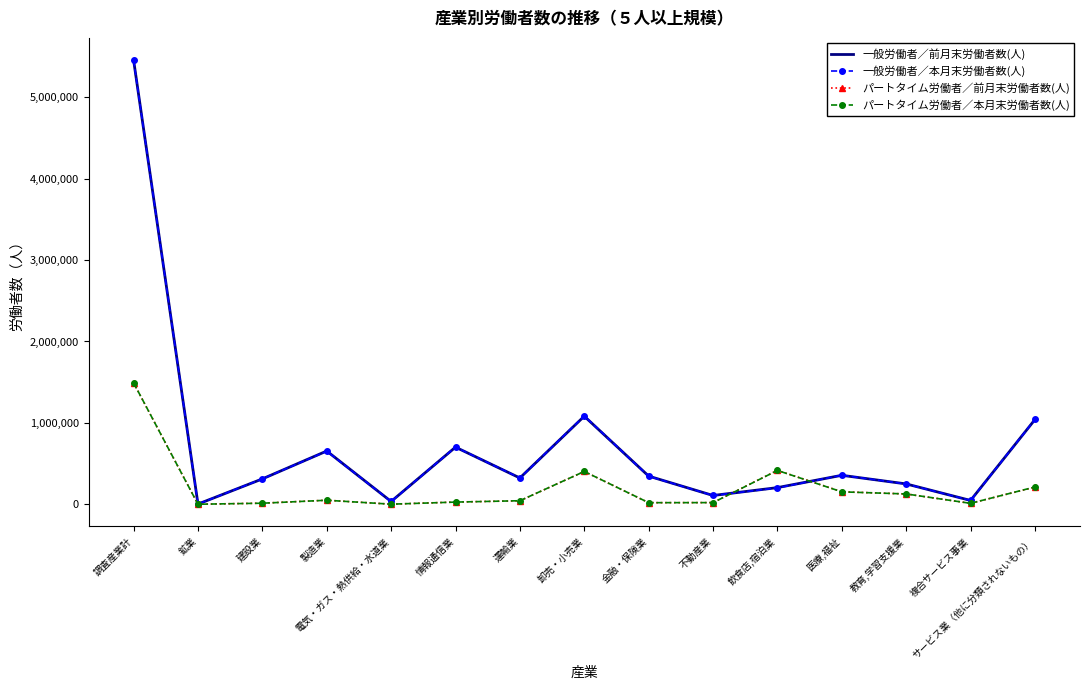

What is the maximum value for 一般労働者／前月末労働者数(人)?

5457947